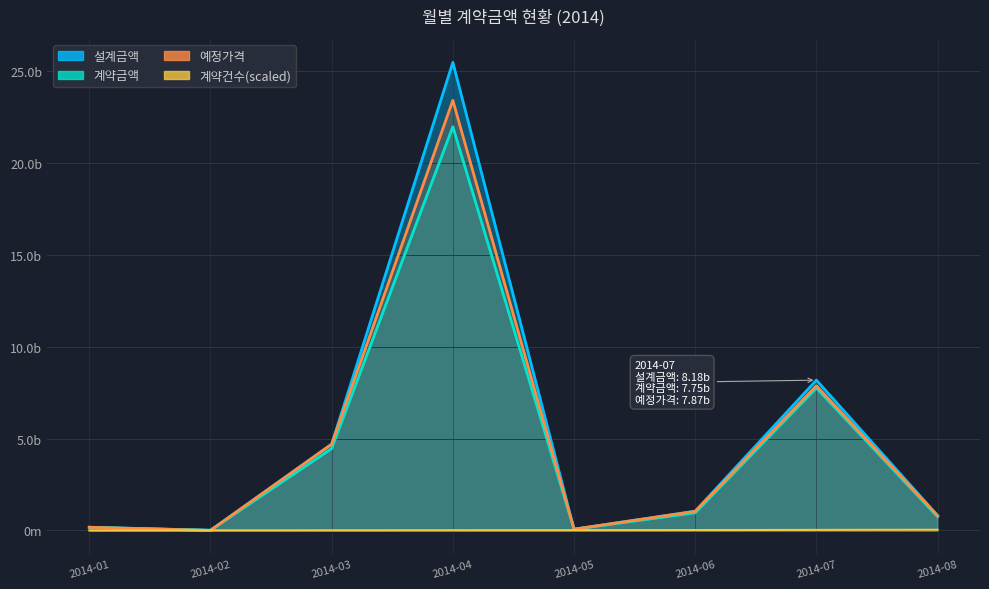

What value does the 계약금액 series have at 2014-08?

745000000